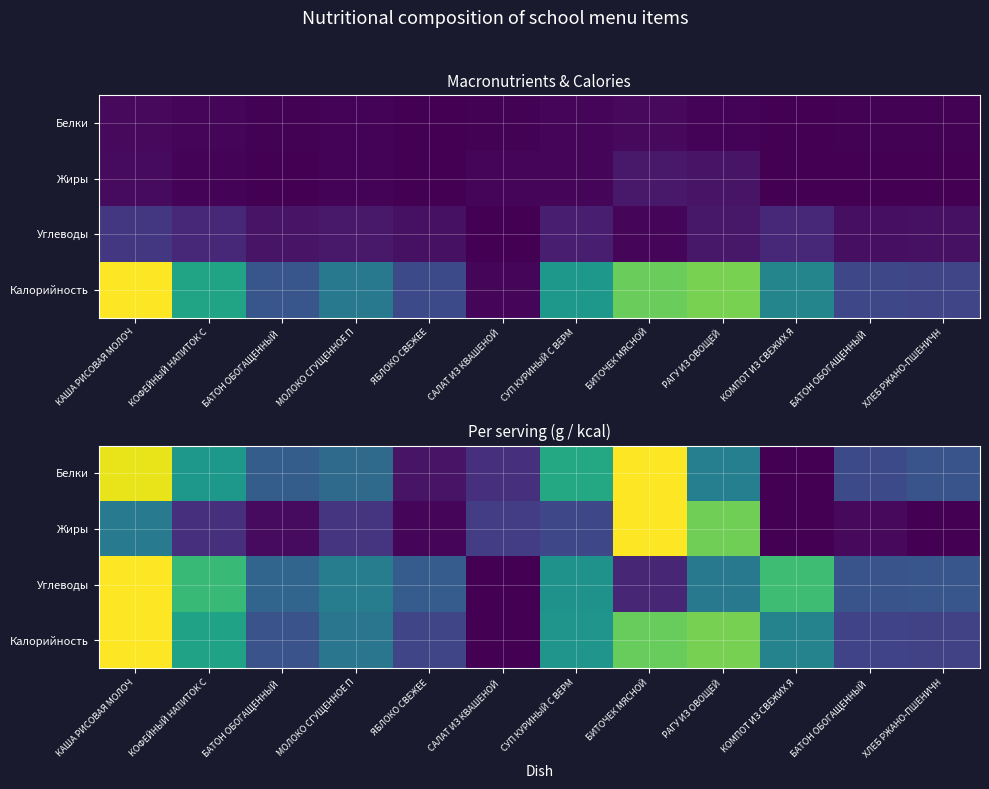

At how many categories does at least one series exceed 0?

12